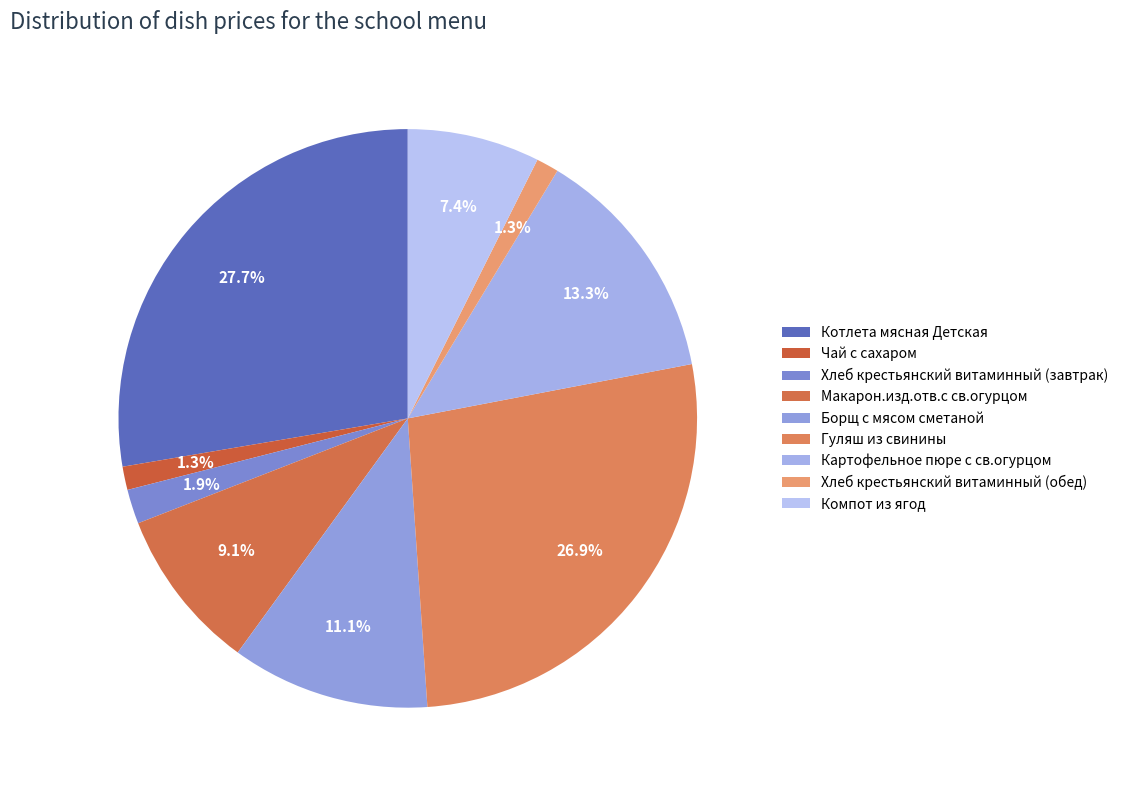

How many slices are in this pie chart?

9